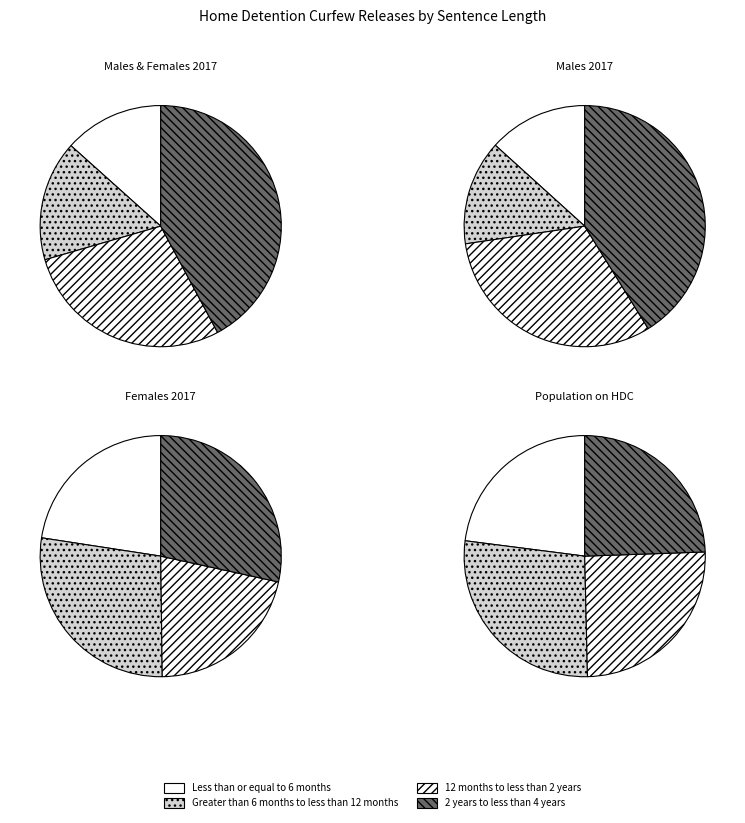

What percentage is the Less than or equal to 6 months slice, to the nearest percent?

13%